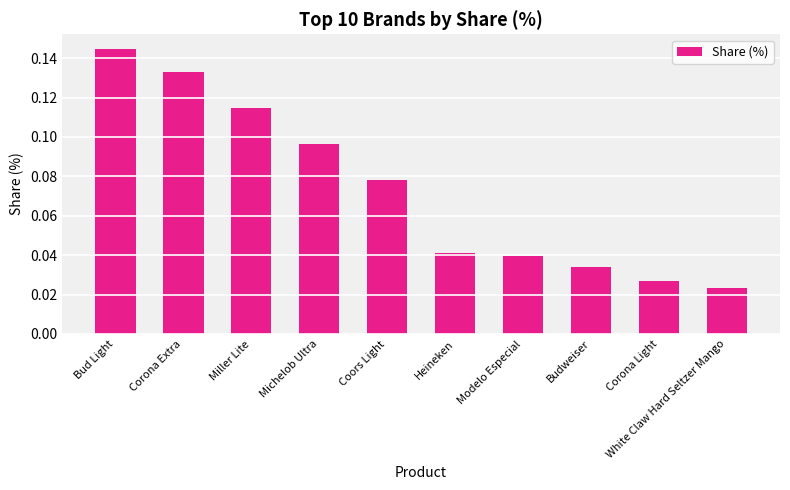

The chart shows a value of 0.1 at Heineken. True or false?

False